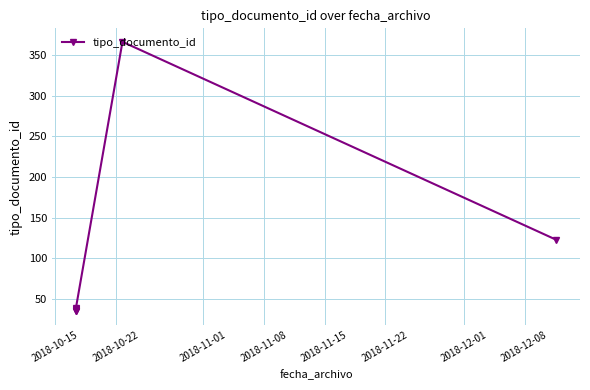

Is it true that the value at 2018-10-15 is 35?

True